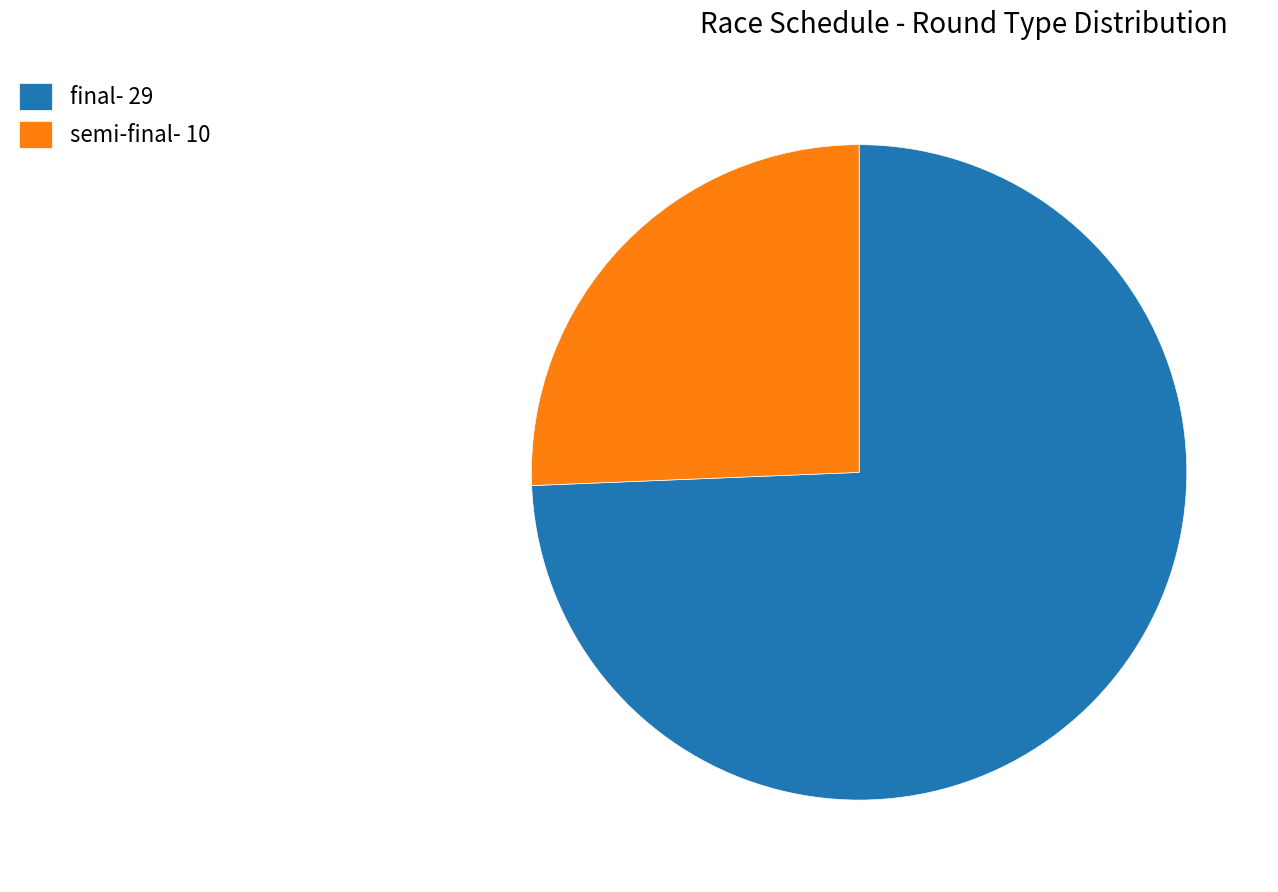

The final- 29 slice represents 61% of the pie. True or false?

False